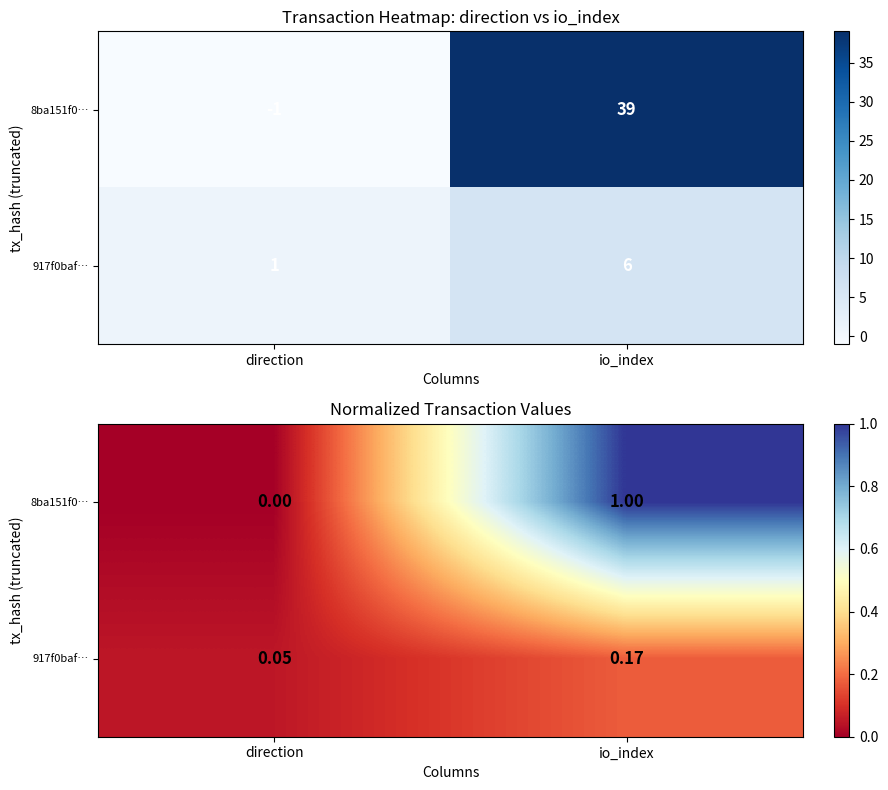

Which has a higher value, io_index or direction?

io_index